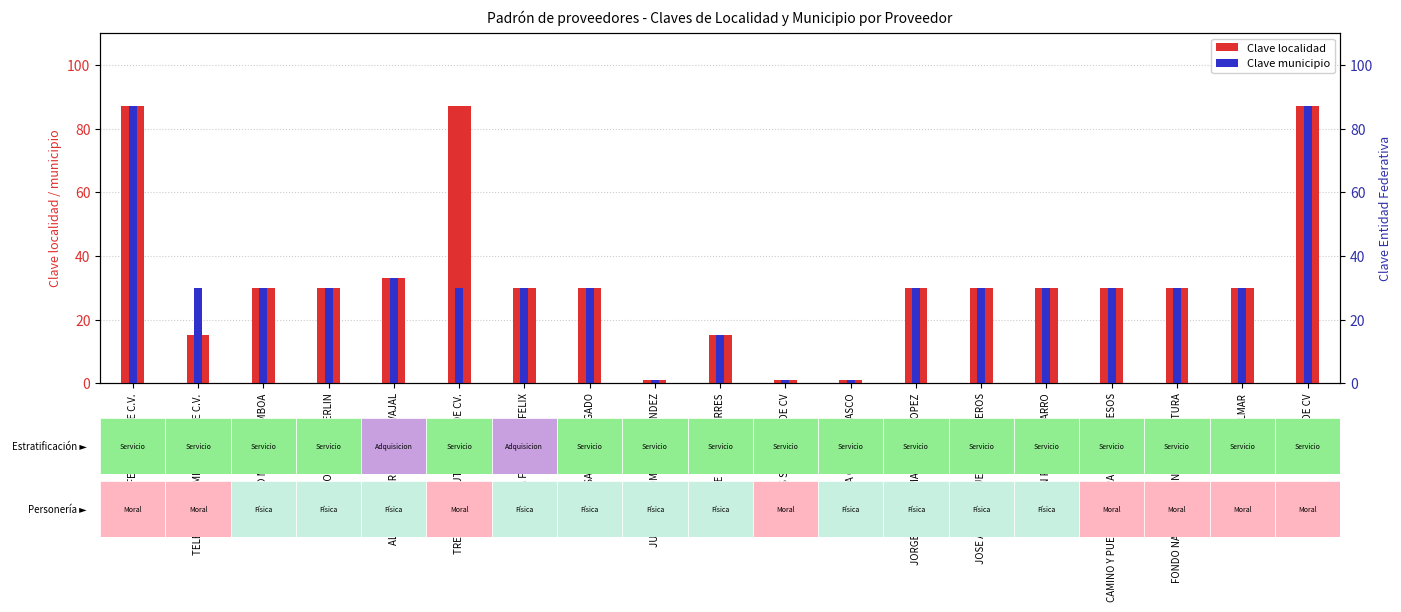

How many bars are there in each group?

2